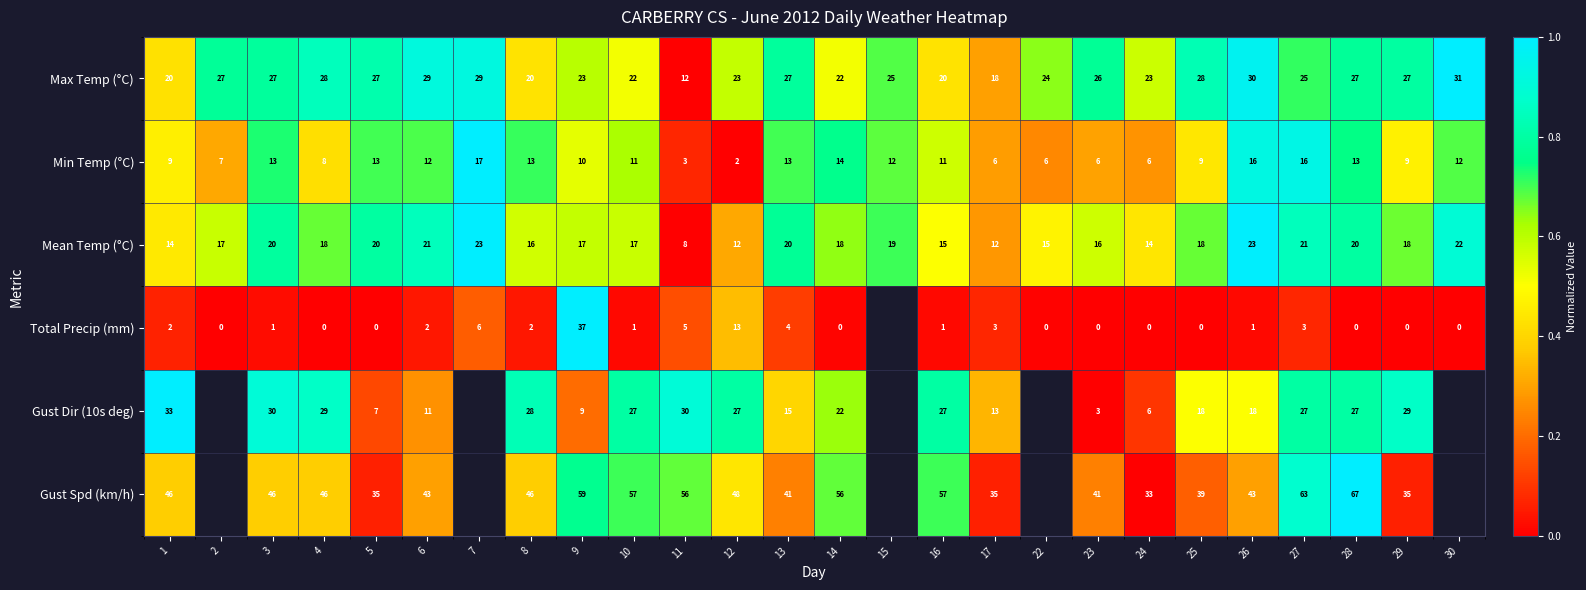

Is the value of Total Precip (mm) at 27 greater than the value of Max Temp (°C) at 13?

No